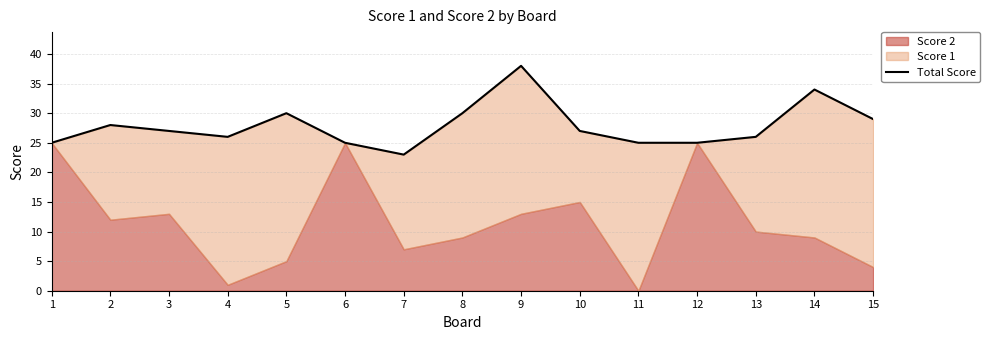

List the labels in order of value, smallest first.

7, 1, 6, 11, 12, 4, 13, 3, 10, 2, 15, 5, 8, 14, 9